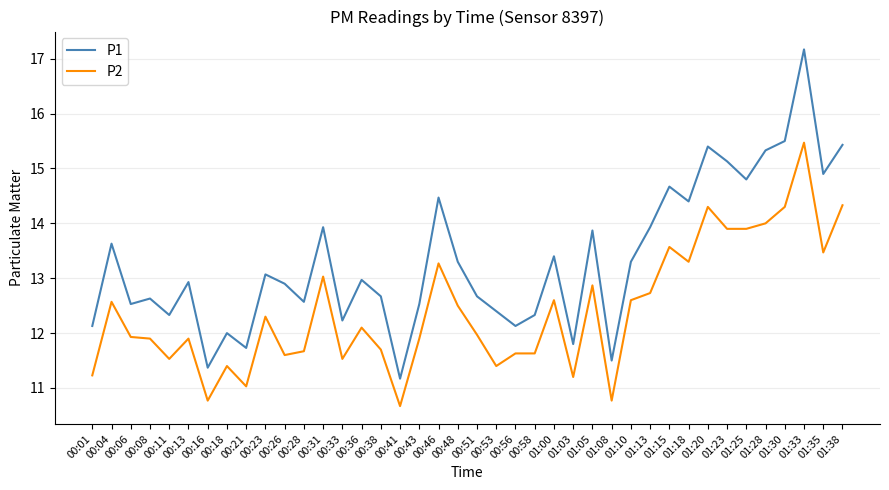

At which label is P2 closest to 13?

00:31